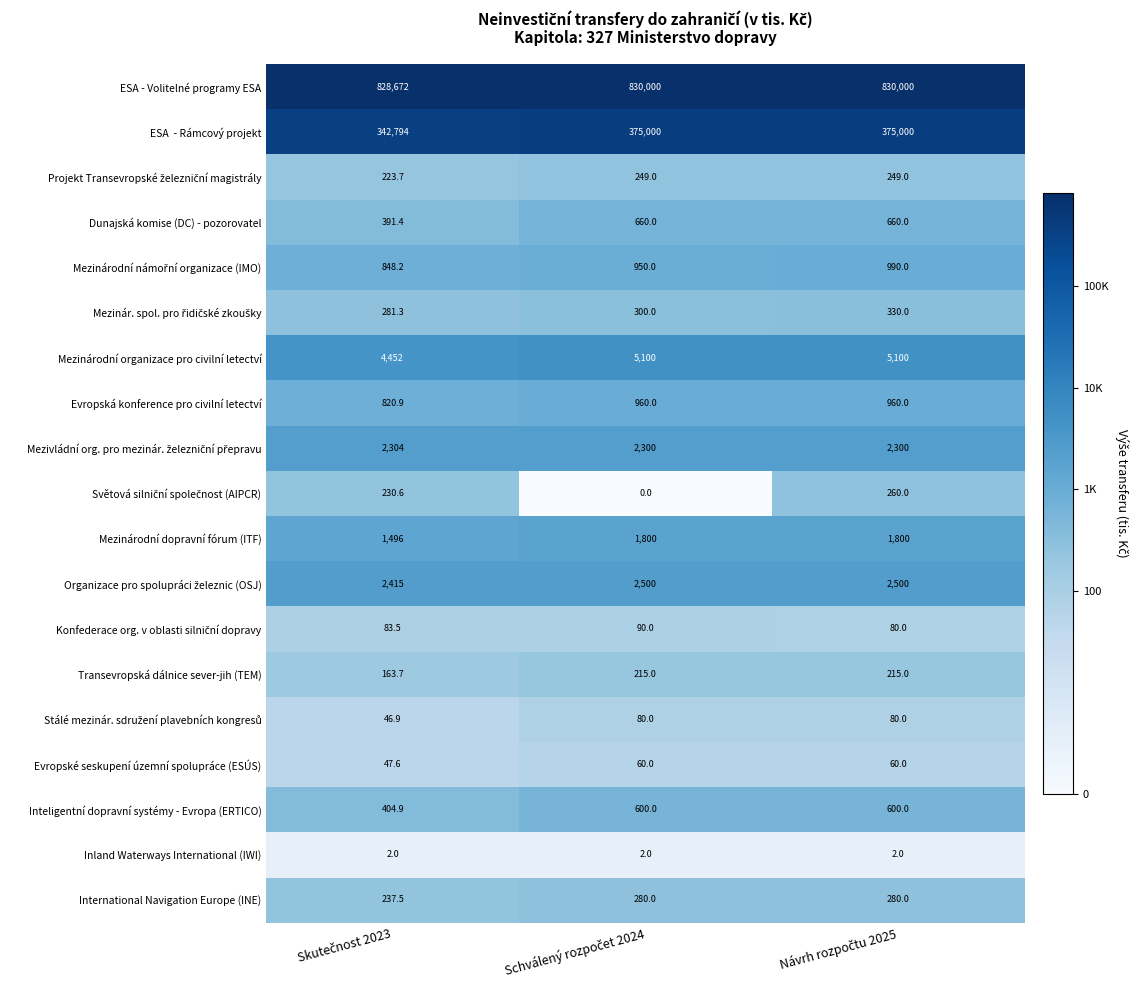

What is the maximum value shown in the chart?

830000.0